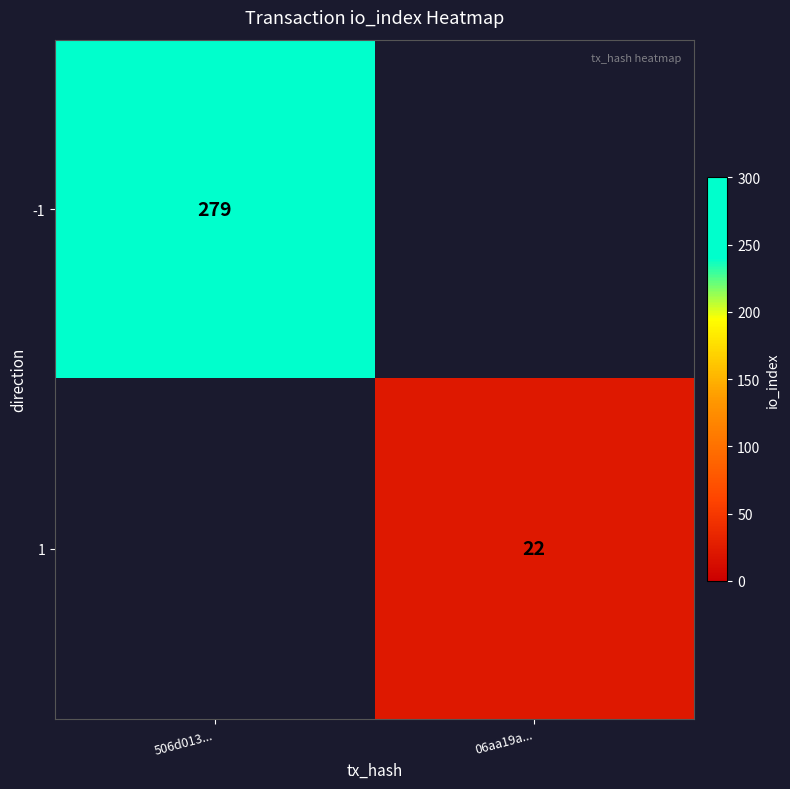

Is it true that -1 equals 395.6 at 506d013...?

False